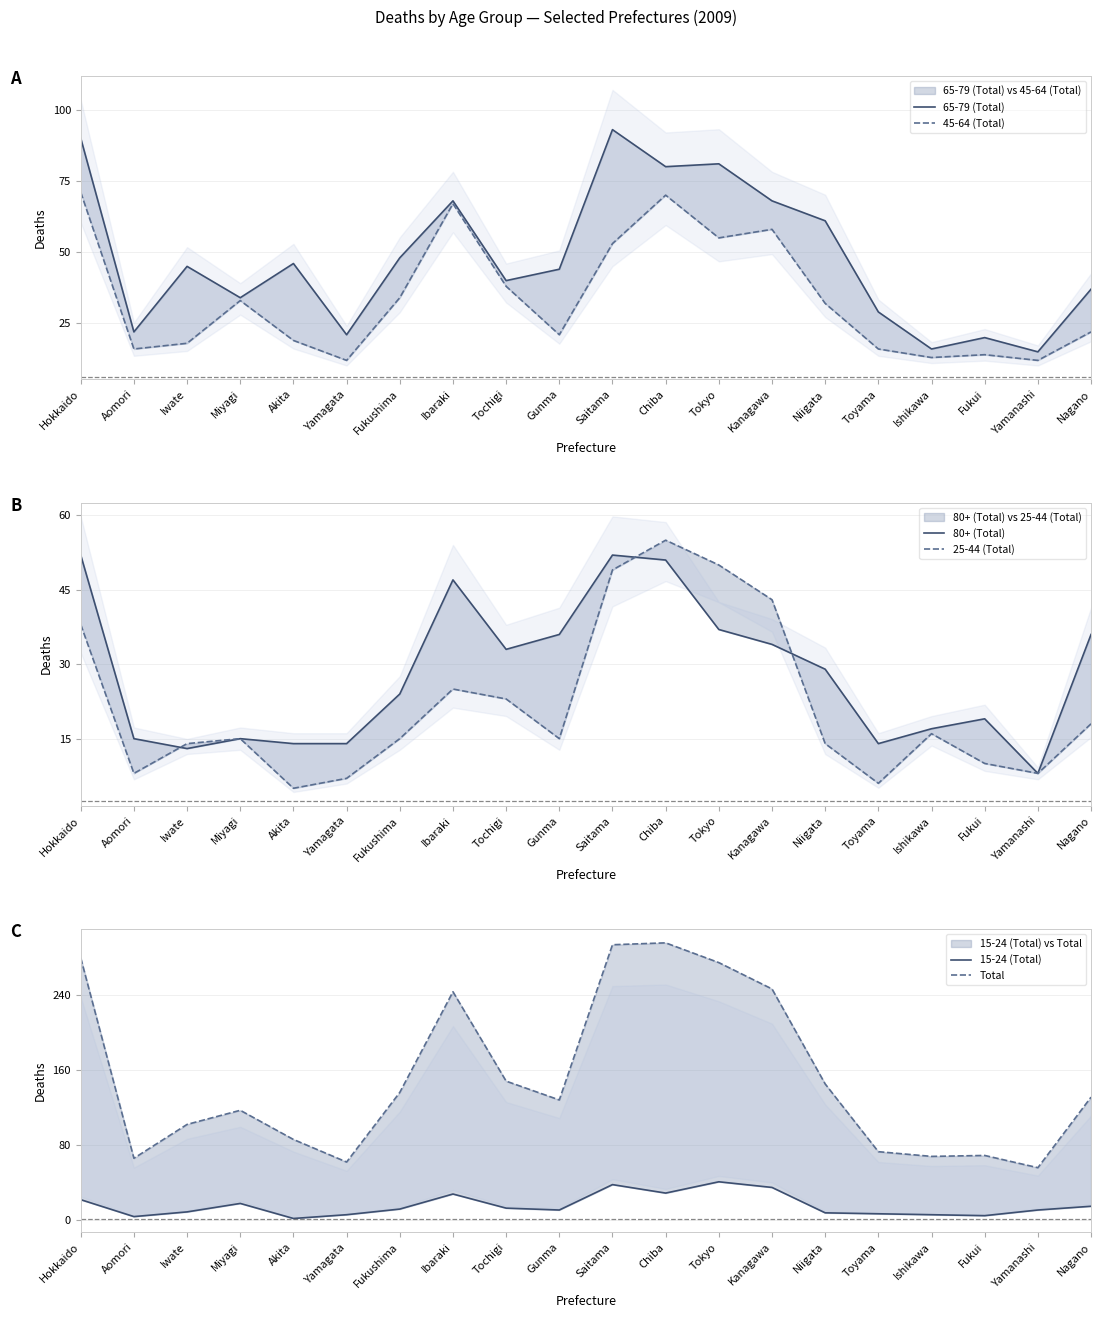

Which series has the largest total across all categories?

Total